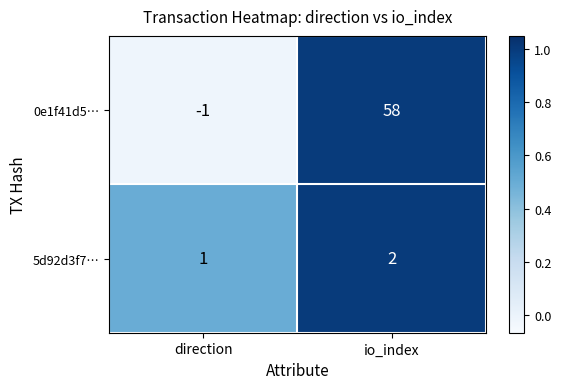

What is the sum of the 5d92d3f7… values at io_index and direction?

3